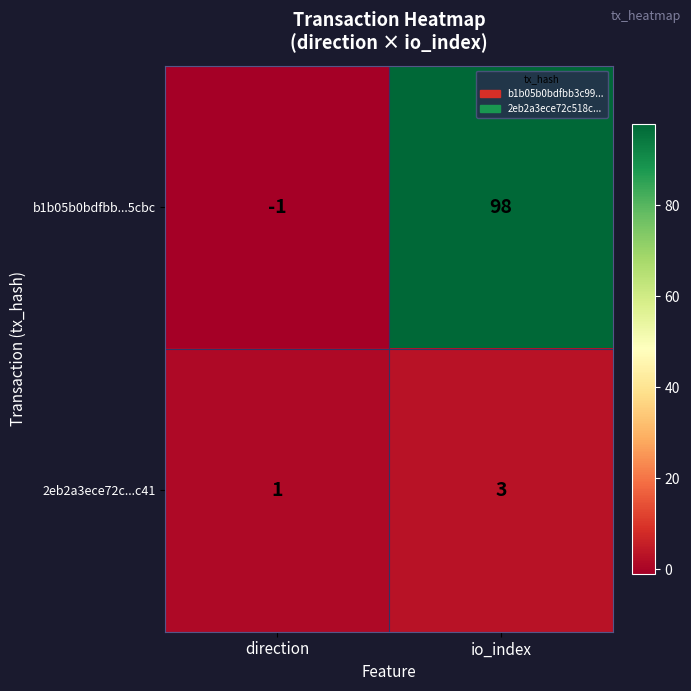

How many values in the b1b05b0bdfbb...5cbc series are below 98?

1